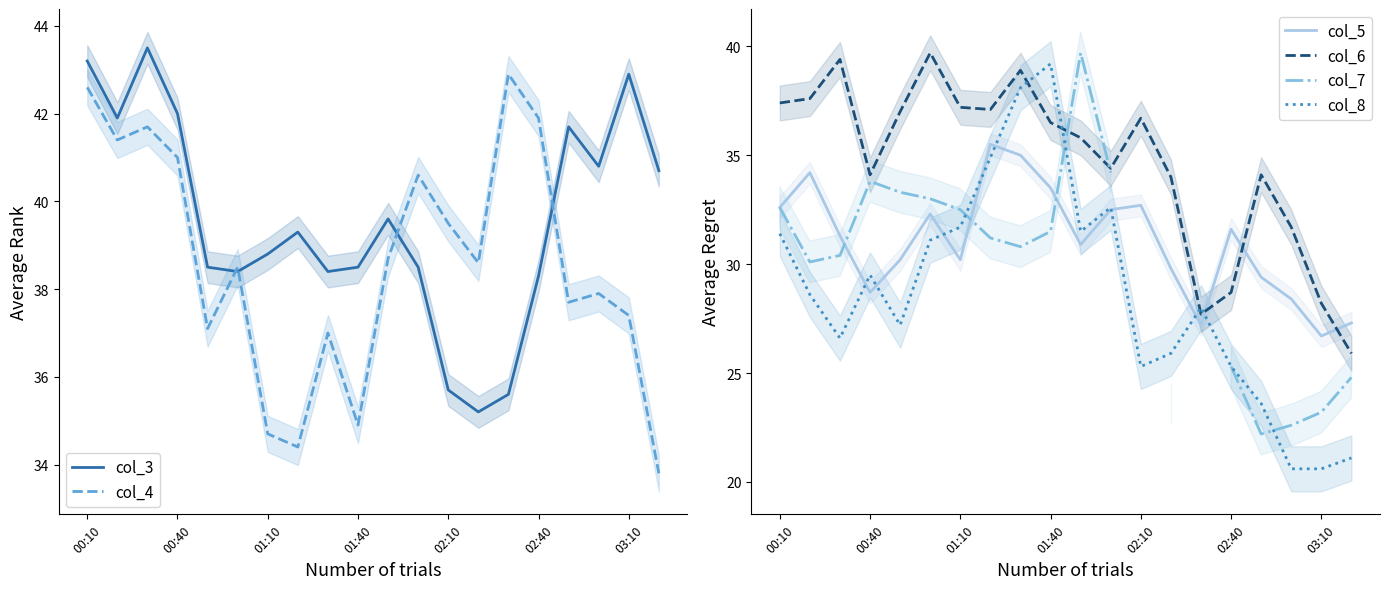

What value does the col_8 series have at 02:40?

25.3